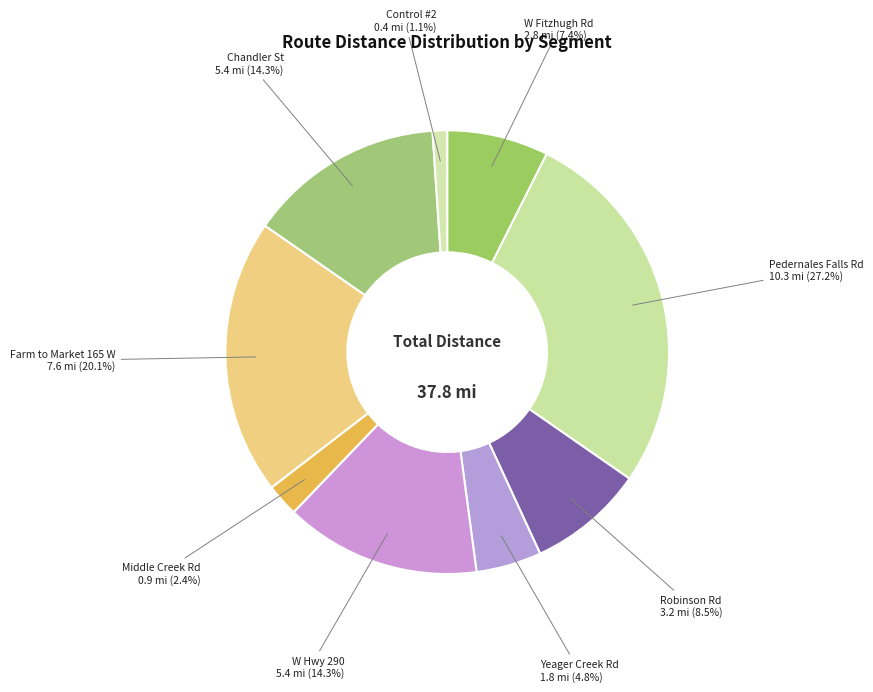

The Farm to Market 165 W slice represents 20% of the pie. True or false?

True